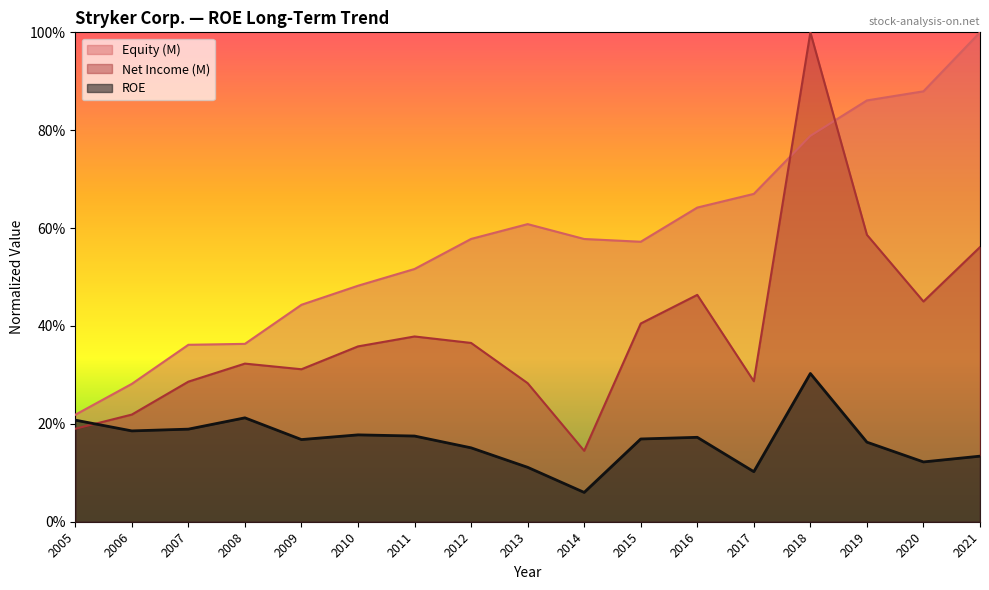

Is it true that Net Income (M) equals 0.3 at 2017?

True